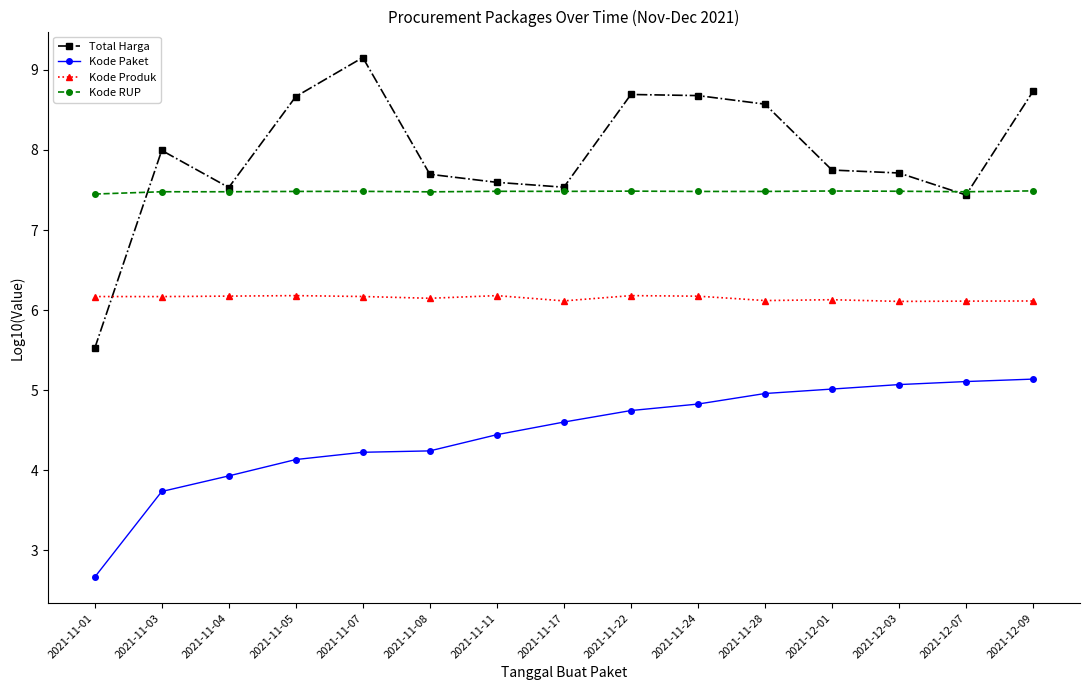

What is the difference between the highest and lowest values at 2021-11-07?

4.9